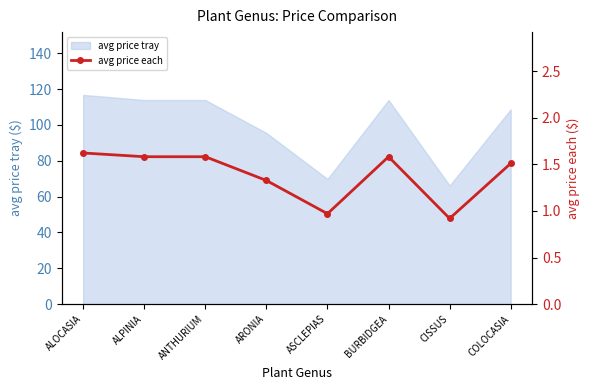

How many values are below 1?

2